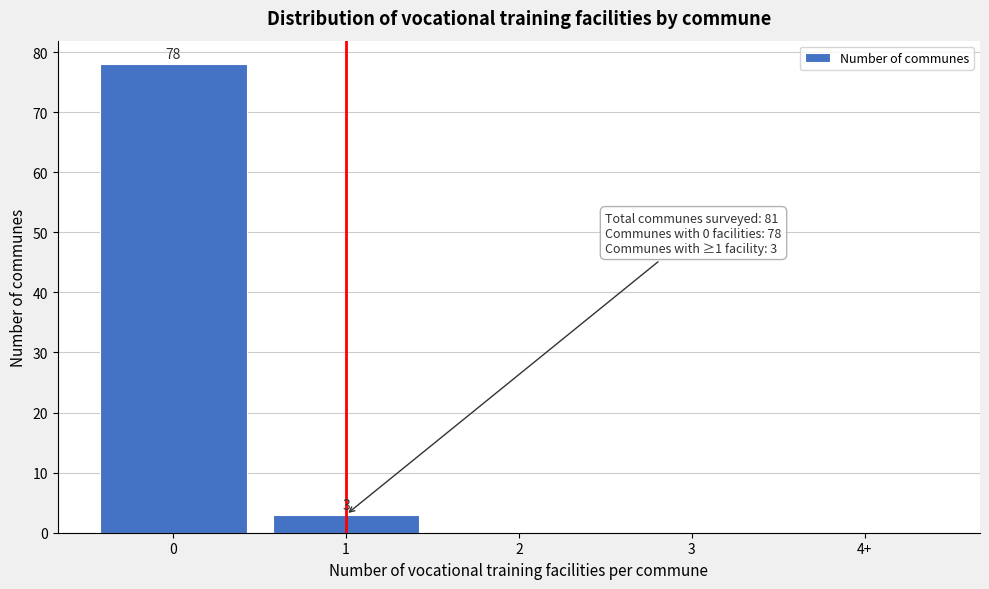

Reading right to left, what are all the values shown in this chart?

4+=0	3=0	2=0	1=3	0=78